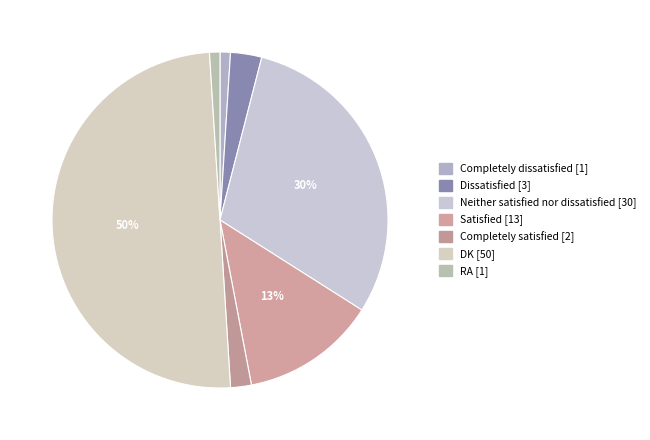

Is it true that Completely satisfied is 10% of the pie?

False